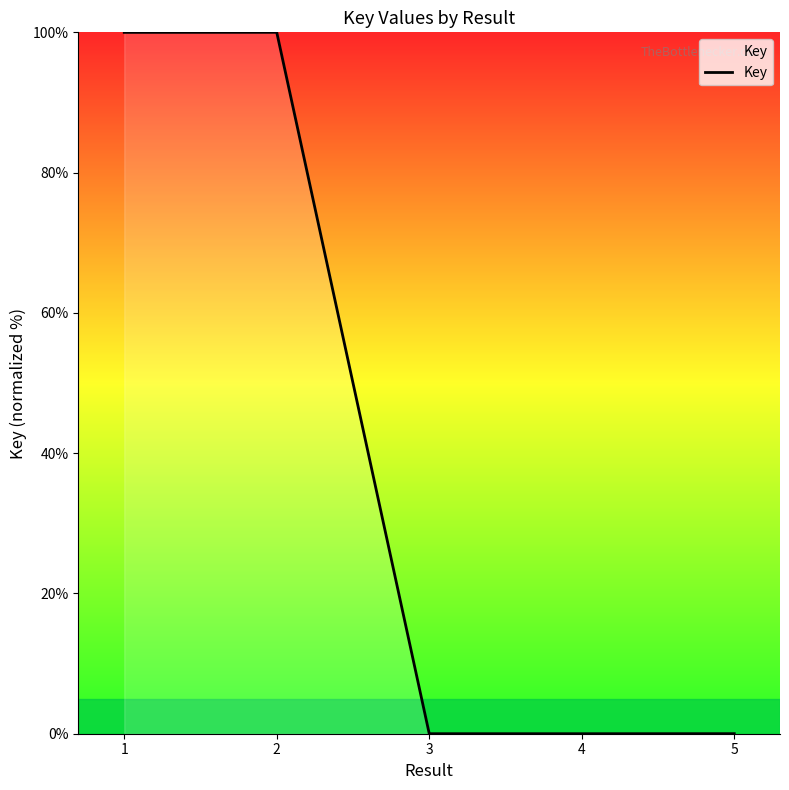

What is the change in value from 2 to 4?

-100.0